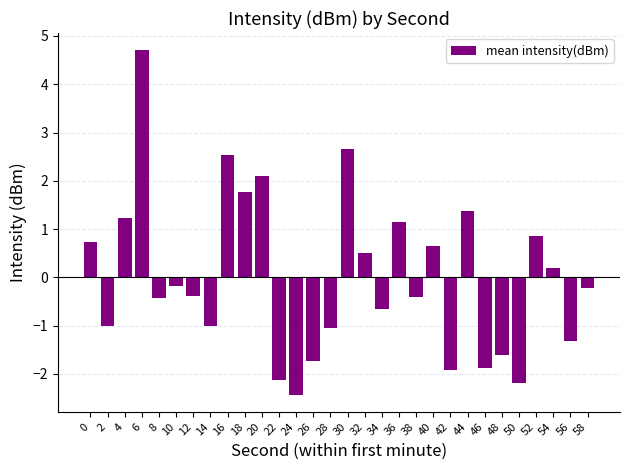

How many bars are there in total?

30